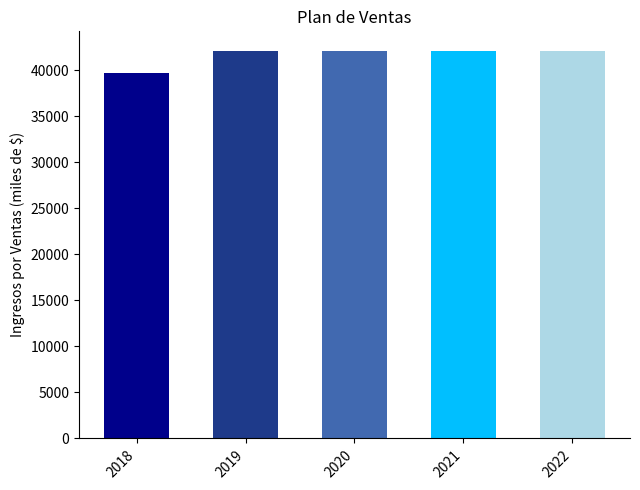

What is the change in value from 2018 to 2022?

+2376.6